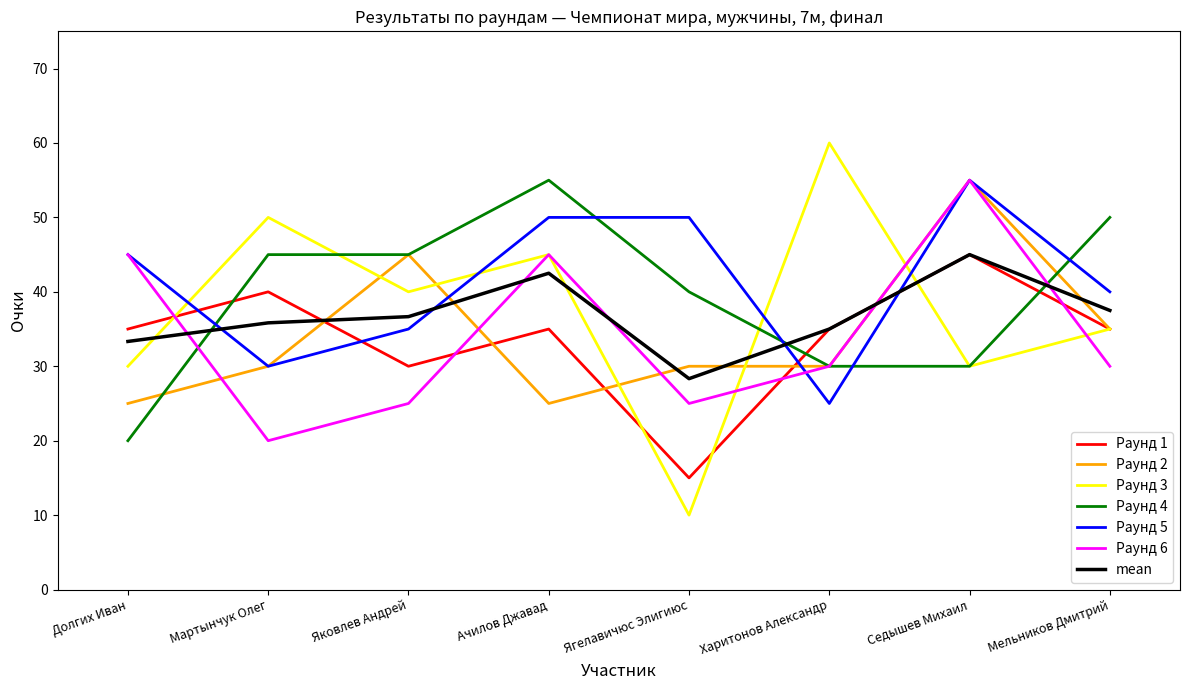

Which series has the largest range (max minus min)?

Раунд 3